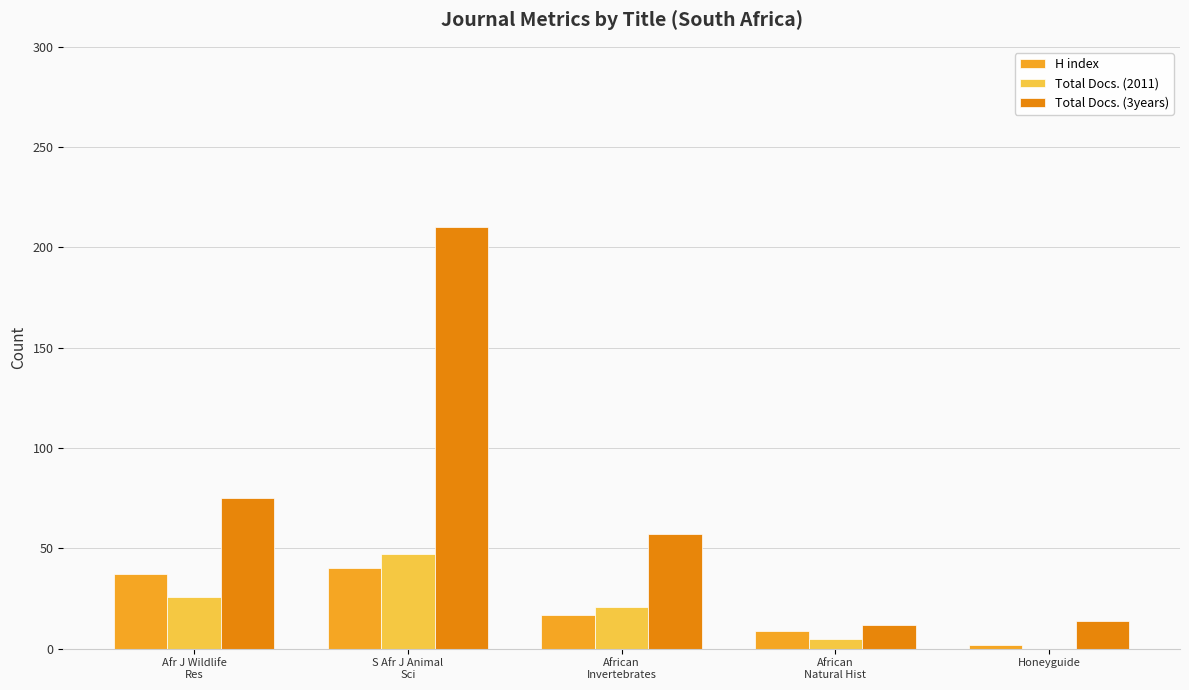

Is it true that H index equals 2 at Honeyguide?

True